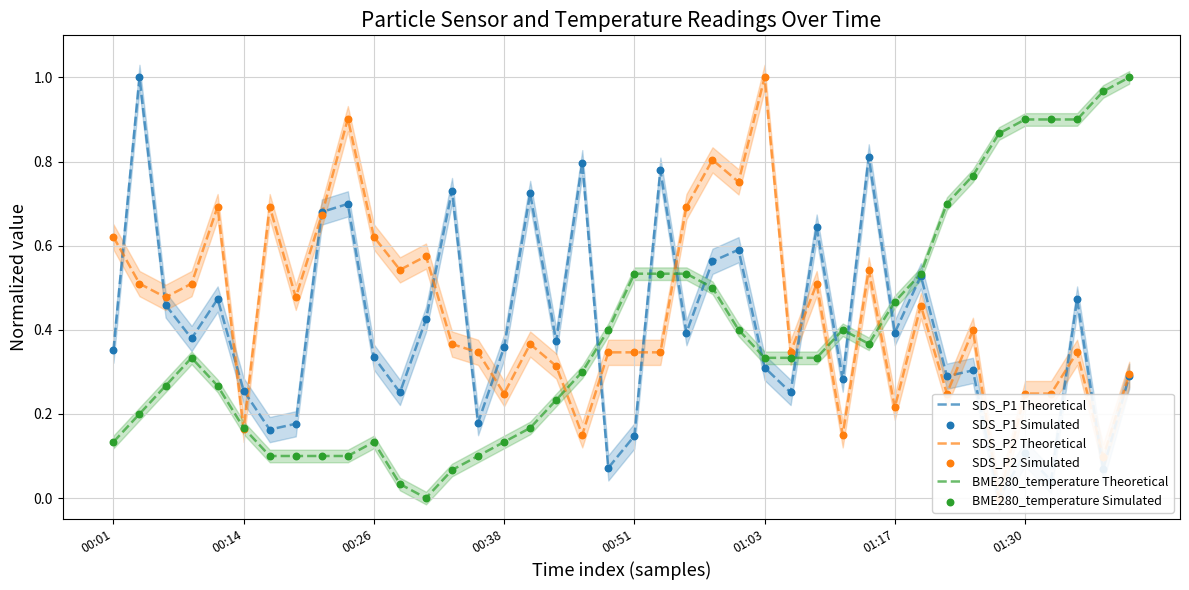

At which category is the sum across all series the highest?

23